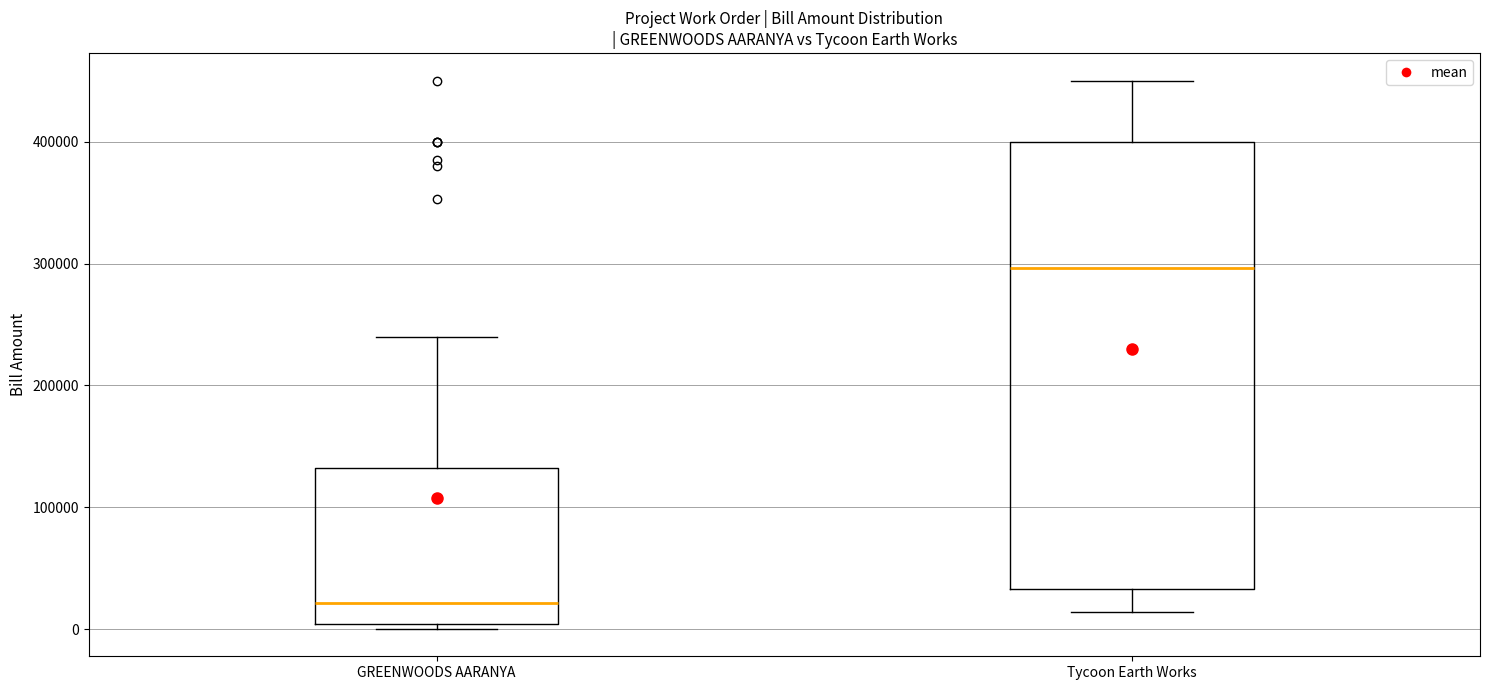

Which box is the tallest, from its lower edge to its upper edge?

Tycoon Earth Works